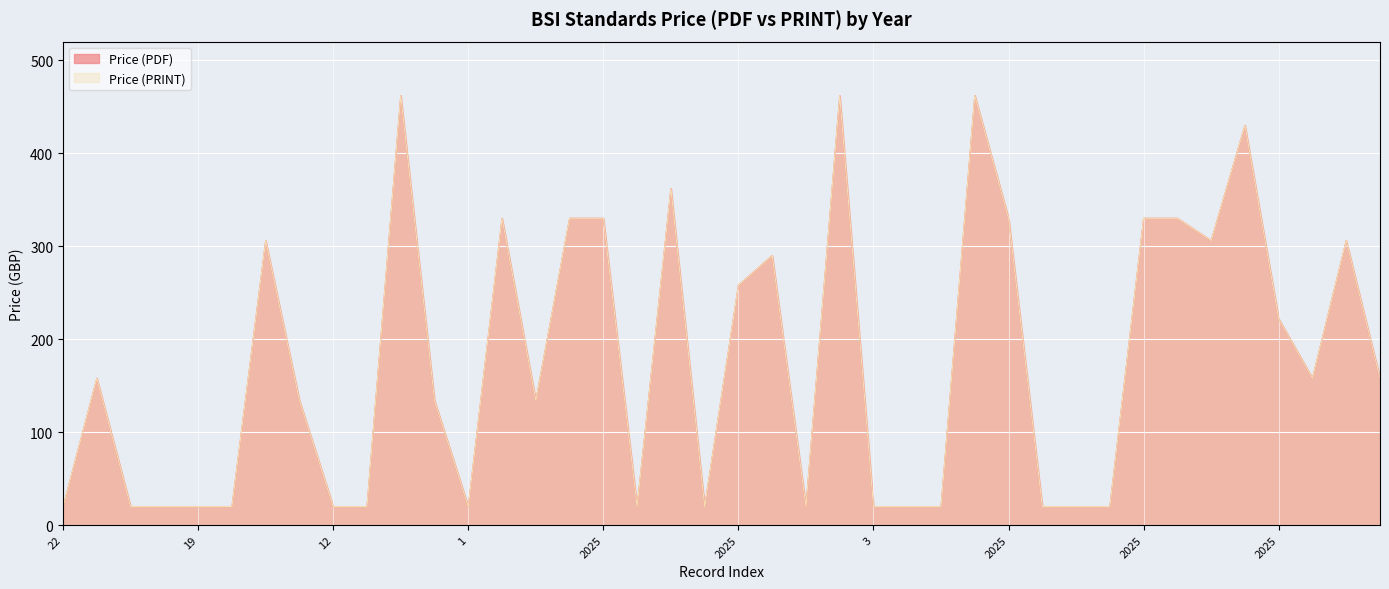

Rank the series at 2025 from highest to lowest value.

Price (PDF), Price (PRINT)